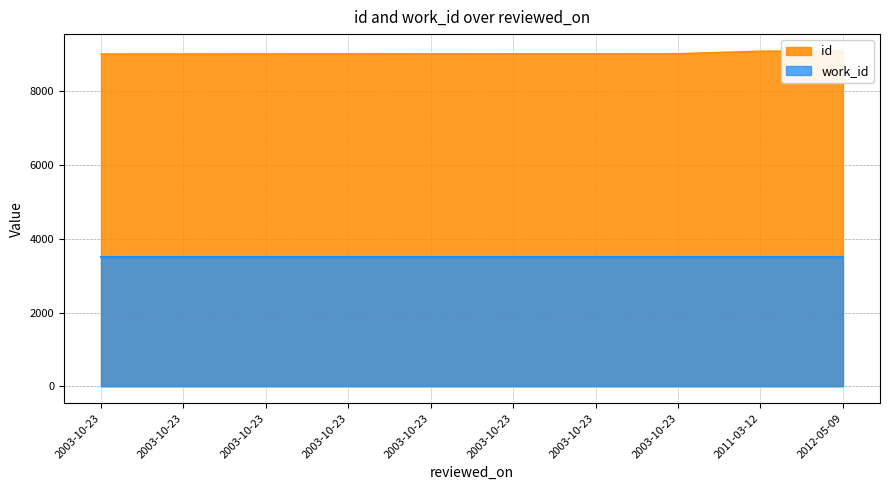

Which has a higher value, 2003-10-23 or 2003-10-23?

2003-10-23